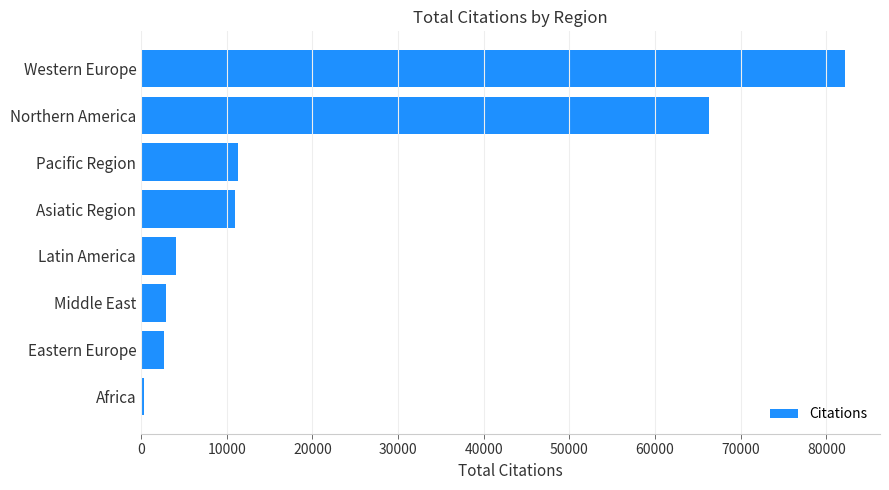

Is it true that the value at Northern America is 43582?

False